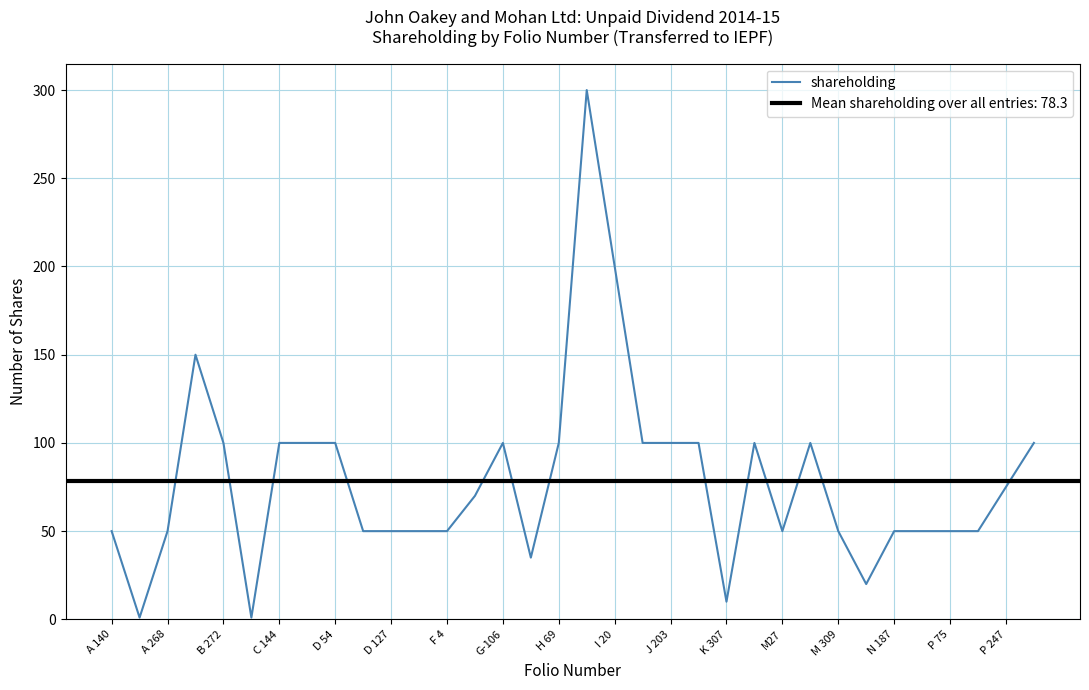

Does the chart have visible grid lines?

Yes